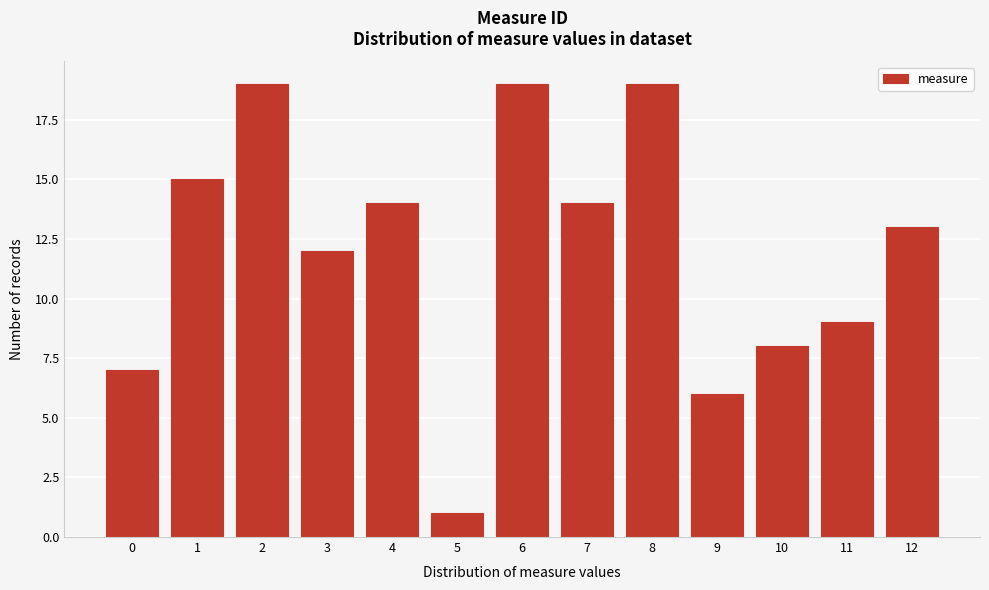

Reading left to right, list all the values displayed in this chart.

0=7	1=15	2=19	3=12	4=14	5=1	6=19	7=14	8=19	9=6	10=8	11=9	12=13